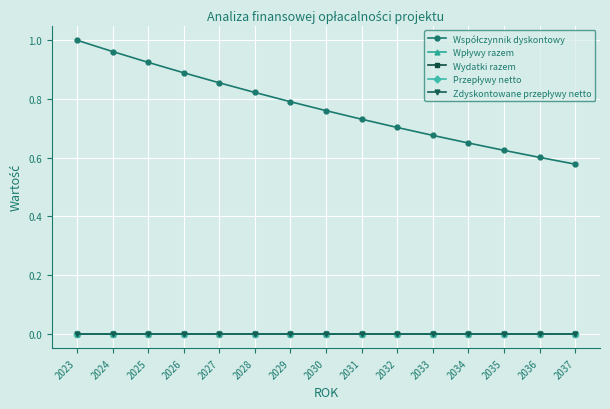

Which series changed the most between 2030 and 2034?

Współczynnik dyskontowy